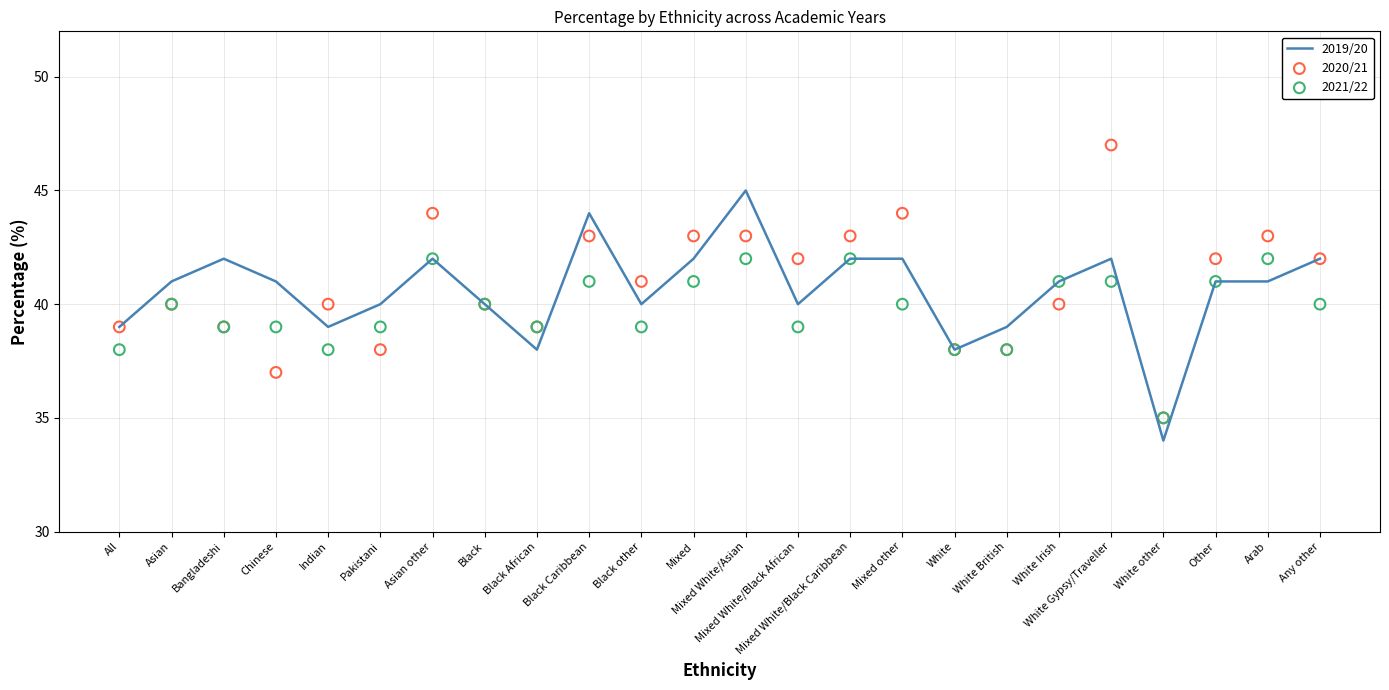

Which series reaches the minimum Y coordinate?

2019/20